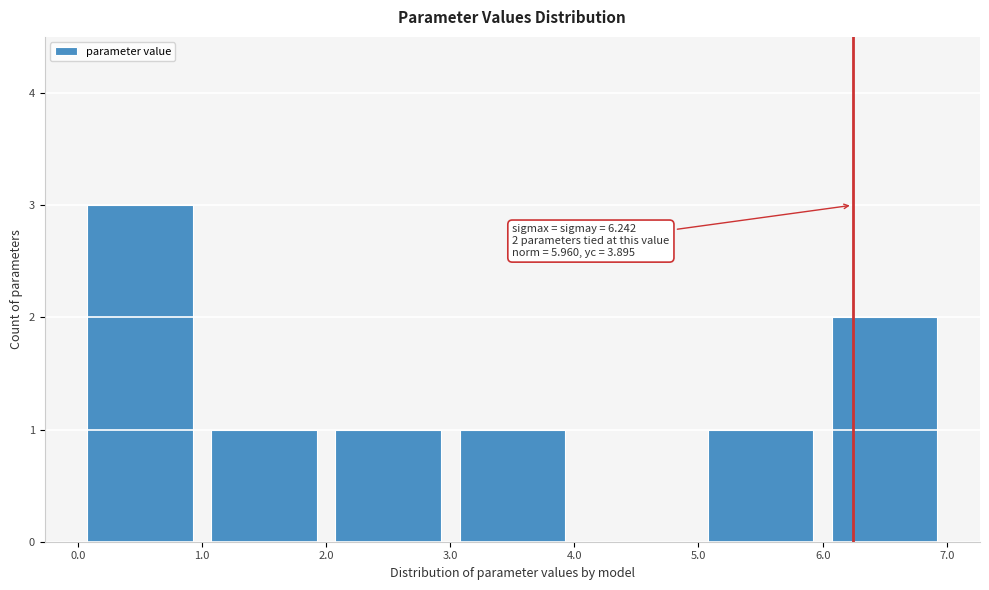

Over which range of the x-axis is the bar tallest?

0.0 to 1.0